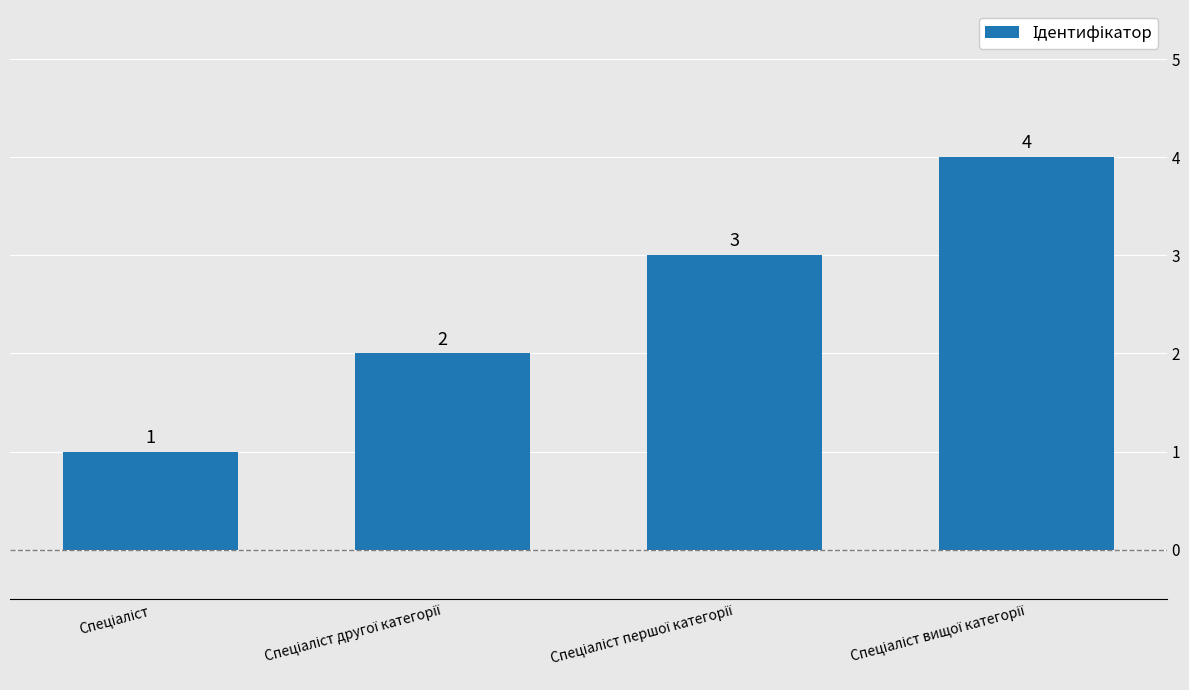

What is the value of the 3rd bar from the left?

3